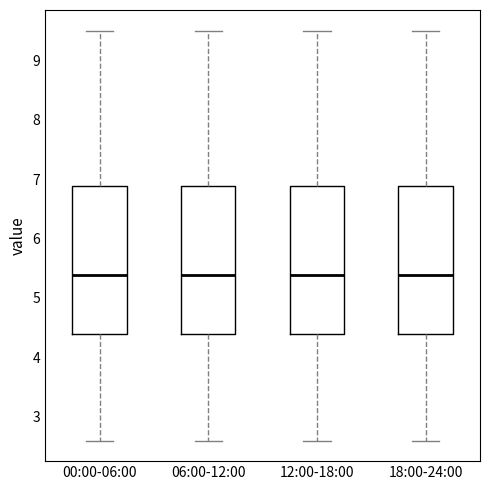

Reading left to right, read every box against the y-axis: the position of its median line, the range the box covers, and the ends of its whiskers. The values are not printed on the chart, so give them approximately, as read against the axis.

00:00-06:00: median 5.4, box 4.4 to 6.9, whiskers 2.6 to 9.5
06:00-12:00: median 5.4, box 4.4 to 6.9, whiskers 2.6 to 9.5
12:00-18:00: median 5.4, box 4.4 to 6.9, whiskers 2.6 to 9.5
18:00-24:00: median 5.4, box 4.4 to 6.9, whiskers 2.6 to 9.5